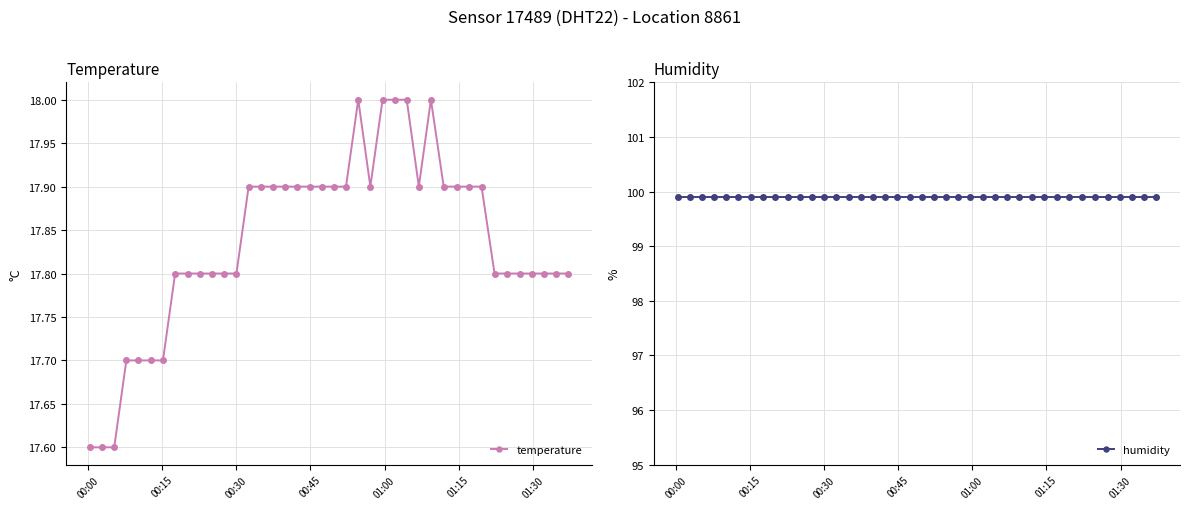

Reading left to right, transcribe all the data shown in this chart.

temperature: 17.6	17.6	17.6	17.7	17.7	17.7	17.7	17.8	17.8	17.8	17.8	17.8	17.8	17.9	17.9	17.9	17.9	17.9	17.9	17.9	17.9	17.9	18.0	17.9	18.0	18.0	18.0	17.9	18.0	17.9	17.9	17.9	17.9	17.8	17.8	17.8	17.8	17.8	17.8	17.8
humidity: 99.9	99.9	99.9	99.9	99.9	99.9	99.9	99.9	99.9	99.9	99.9	99.9	99.9	99.9	99.9	99.9	99.9	99.9	99.9	99.9	99.9	99.9	99.9	99.9	99.9	99.9	99.9	99.9	99.9	99.9	99.9	99.9	99.9	99.9	99.9	99.9	99.9	99.9	99.9	99.9